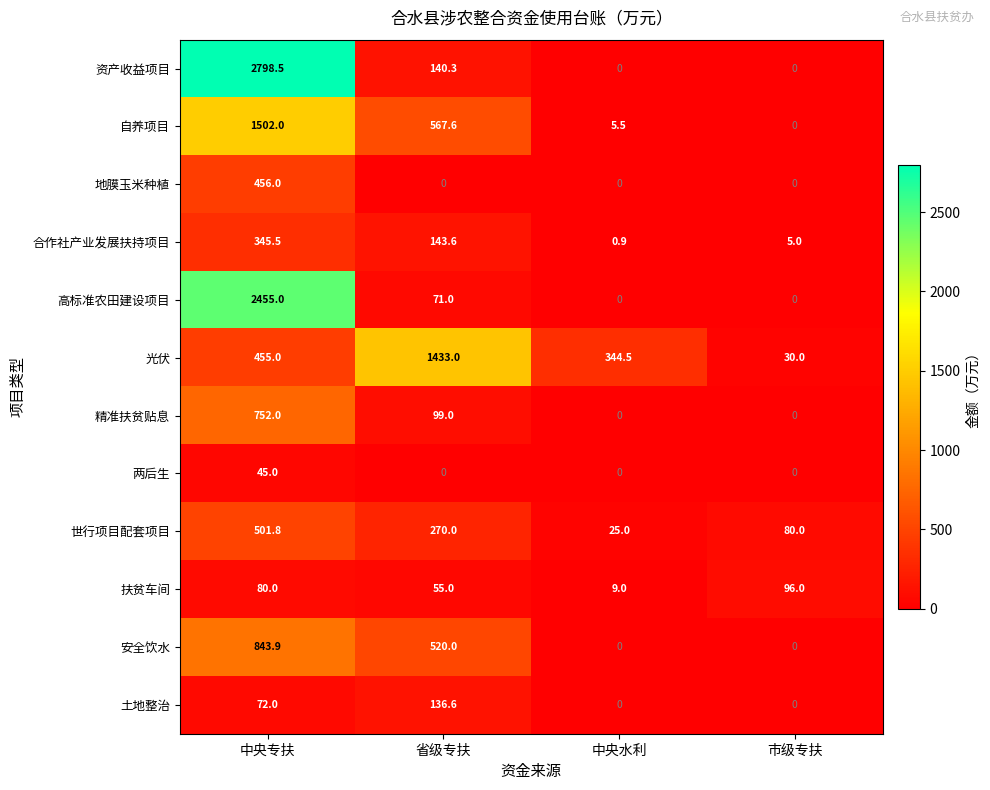

What is the difference between the highest and lowest values at 市级专扶?

96.0